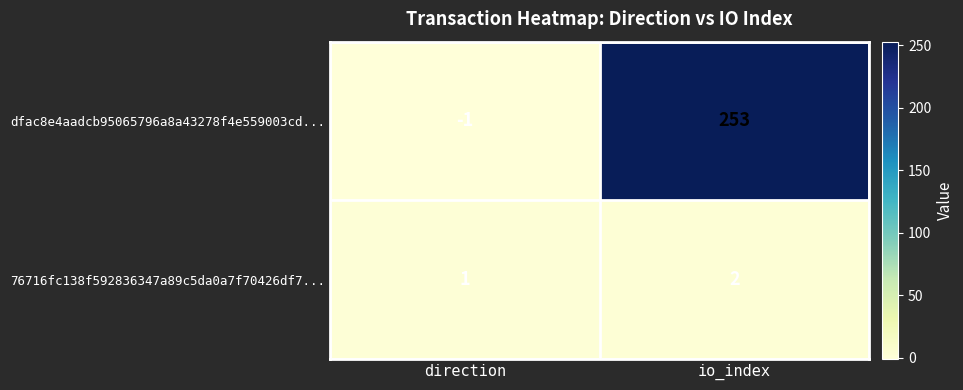

How many distinct data groups are displayed?

2